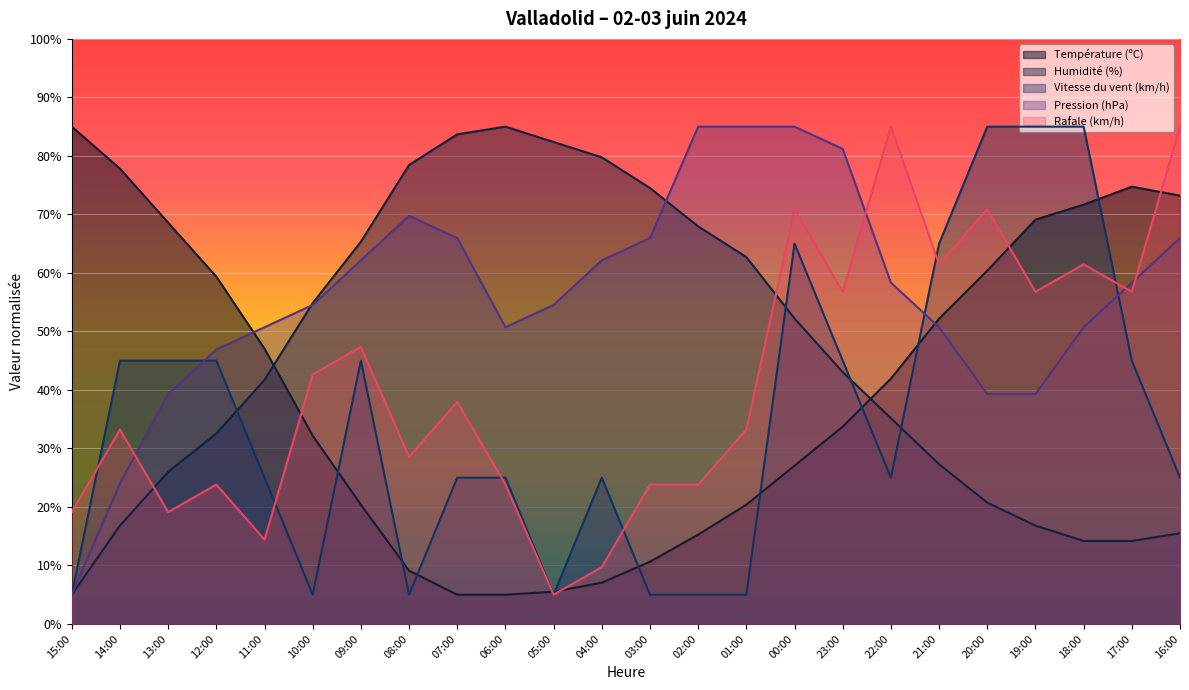

Where do Température (ºC) and Vitesse du vent (km/h) first cross each other?

10:00 and 09:00